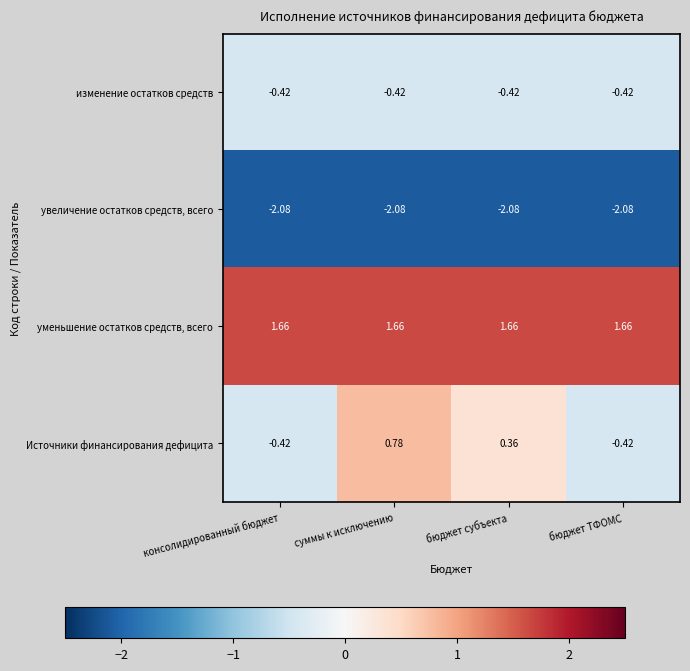

Rank the series at суммы к исключению from highest to lowest value.

уменьшение остатков средств, всего, Источники финансирования дефицита, изменение остатков средств, увеличение остатков средств, всего